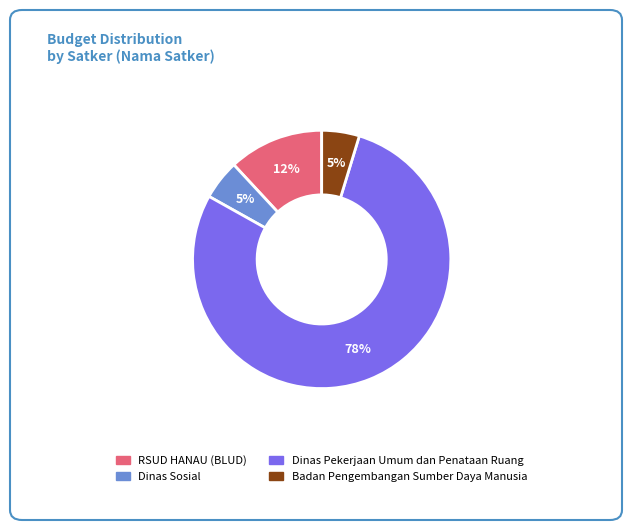

True or false: Dinas Pekerjaan Umum dan Penataan Ruang accounts for 70% of the total.

False